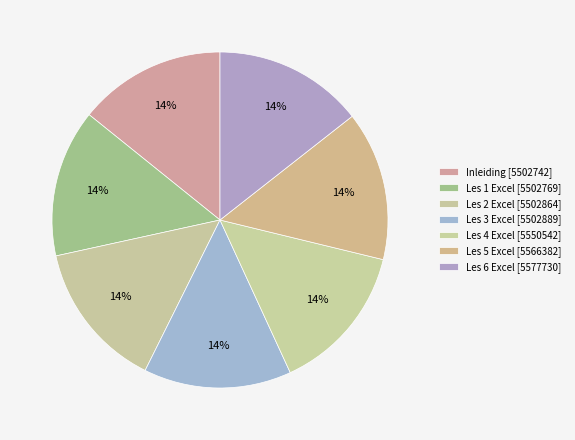

What is the total percentage of Les 1 Excel and Les 5 Excel?

28.6%